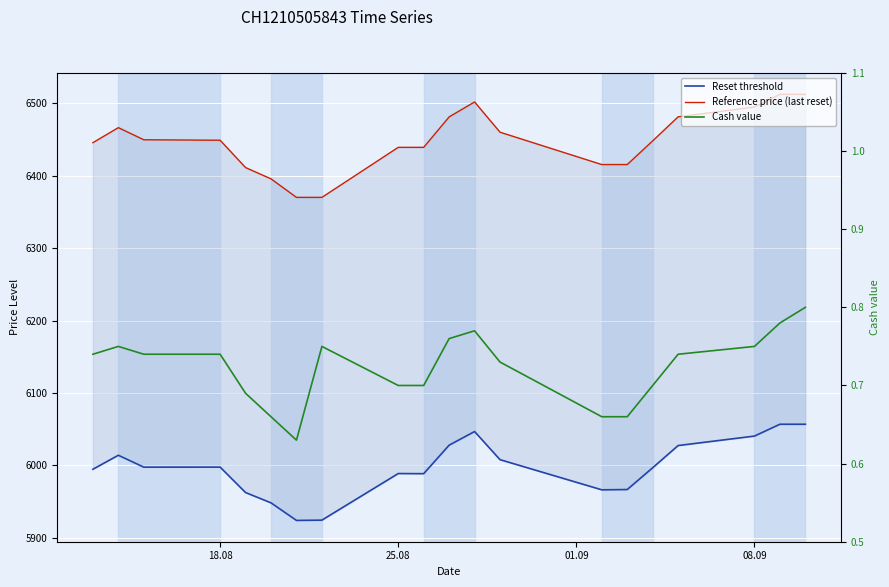

How many values in the Reference price (last reset) series are below 6449?

10